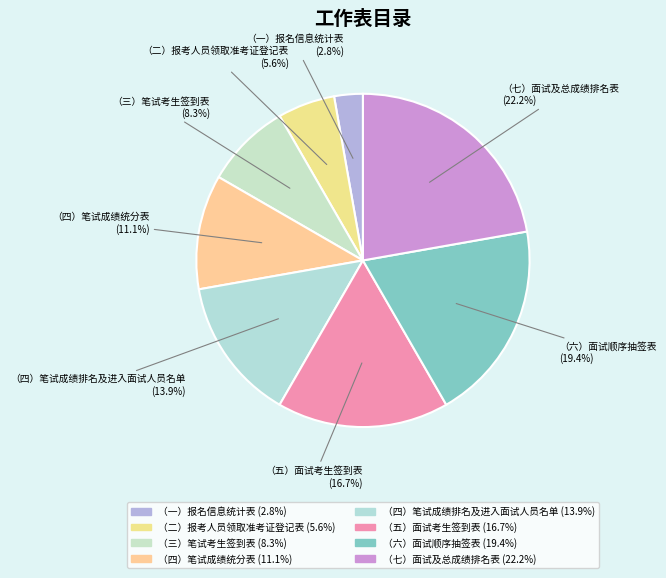

To the nearest percent, what is the difference between the largest and smallest slice percentages?

19%